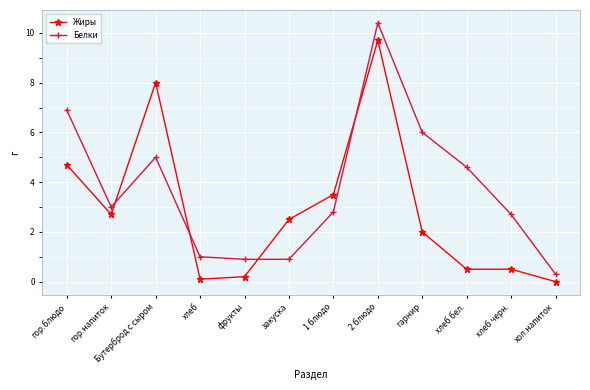

At Бутерброд с сыром, list the series in order from largest to smallest.

Жиры, Белки